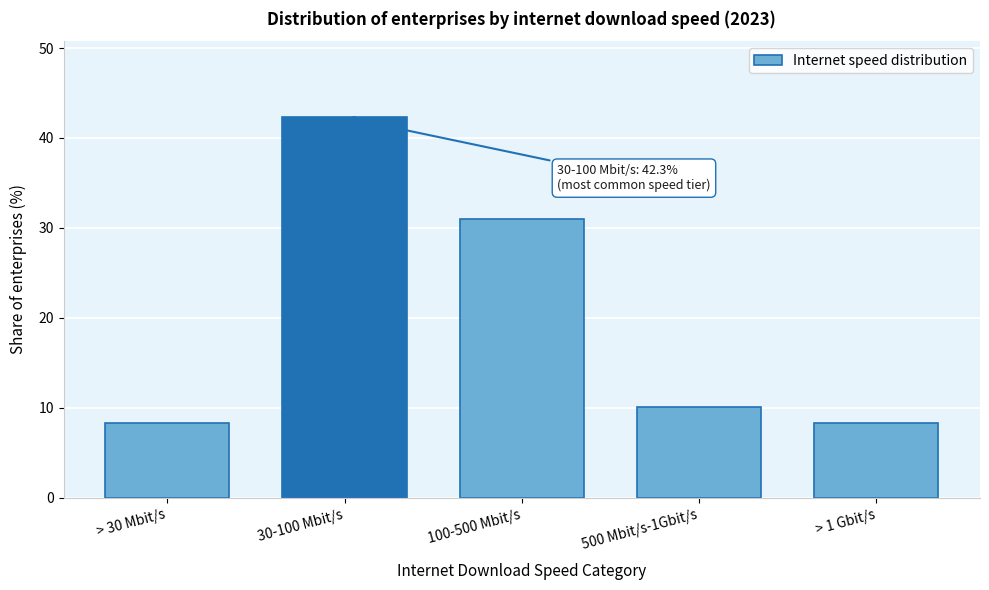

Reading left to right, what are all the values shown in this chart?

> 30 Mbit/s=8.3	30-100 Mbit/s=42.3	100-500 Mbit/s=31.0	500 Mbit/s-1Gbit/s=10.1	> 1 Gbit/s=8.3